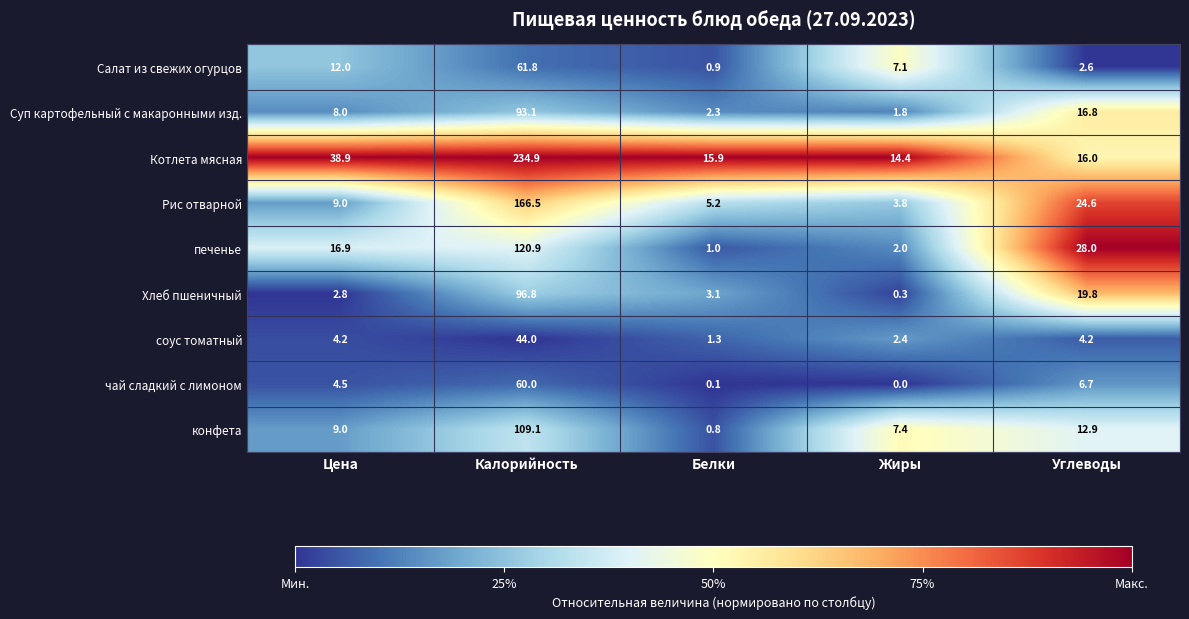

What is the difference between the maximum and second lowest values in the Салат из свежих огурцов series?

59.2